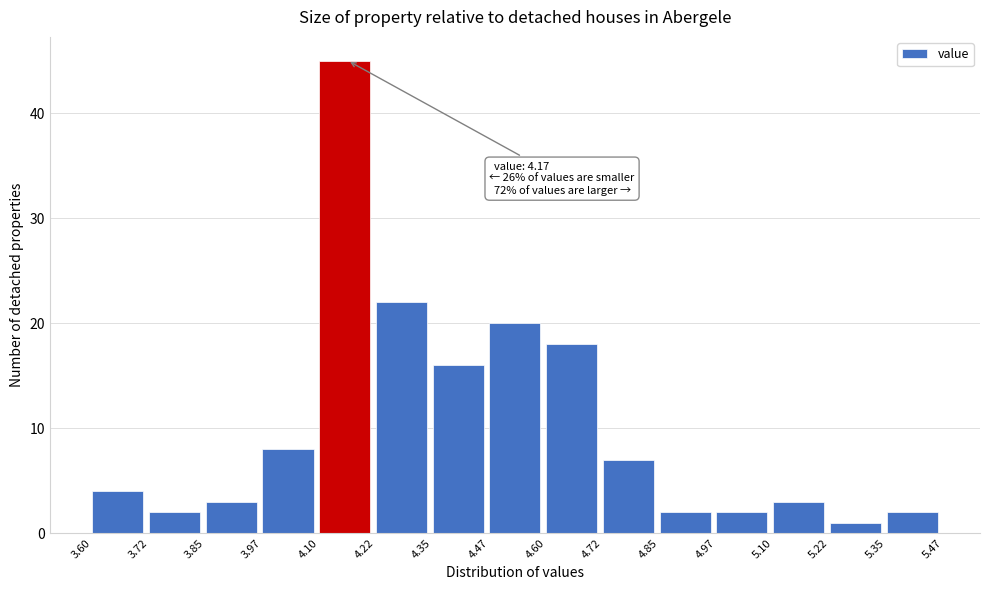

Over which range of the x-axis is the bar tallest?

4.10 to 4.22